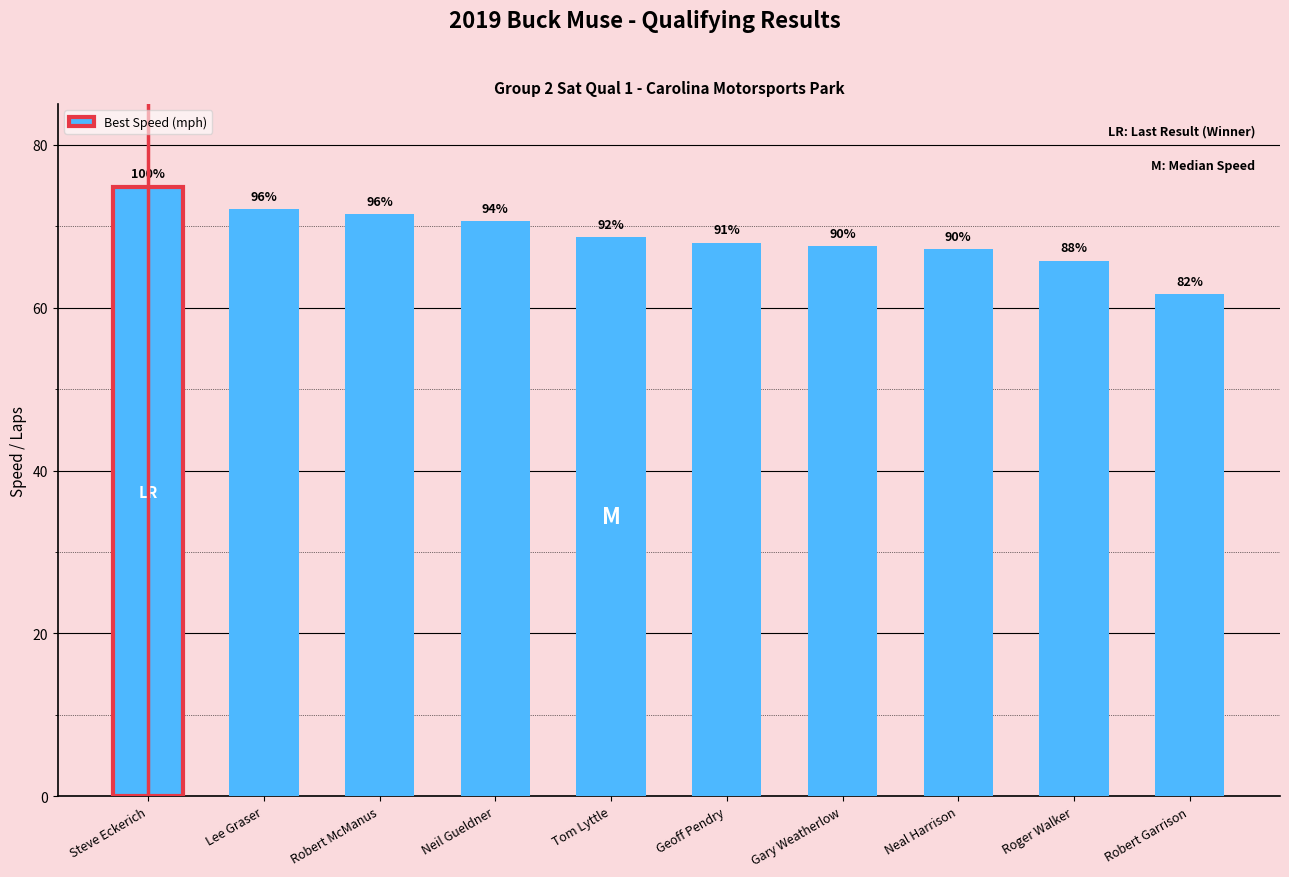

What is the ratio of the value at Steve Eckerich to the value at Robert Garrison?

1.2